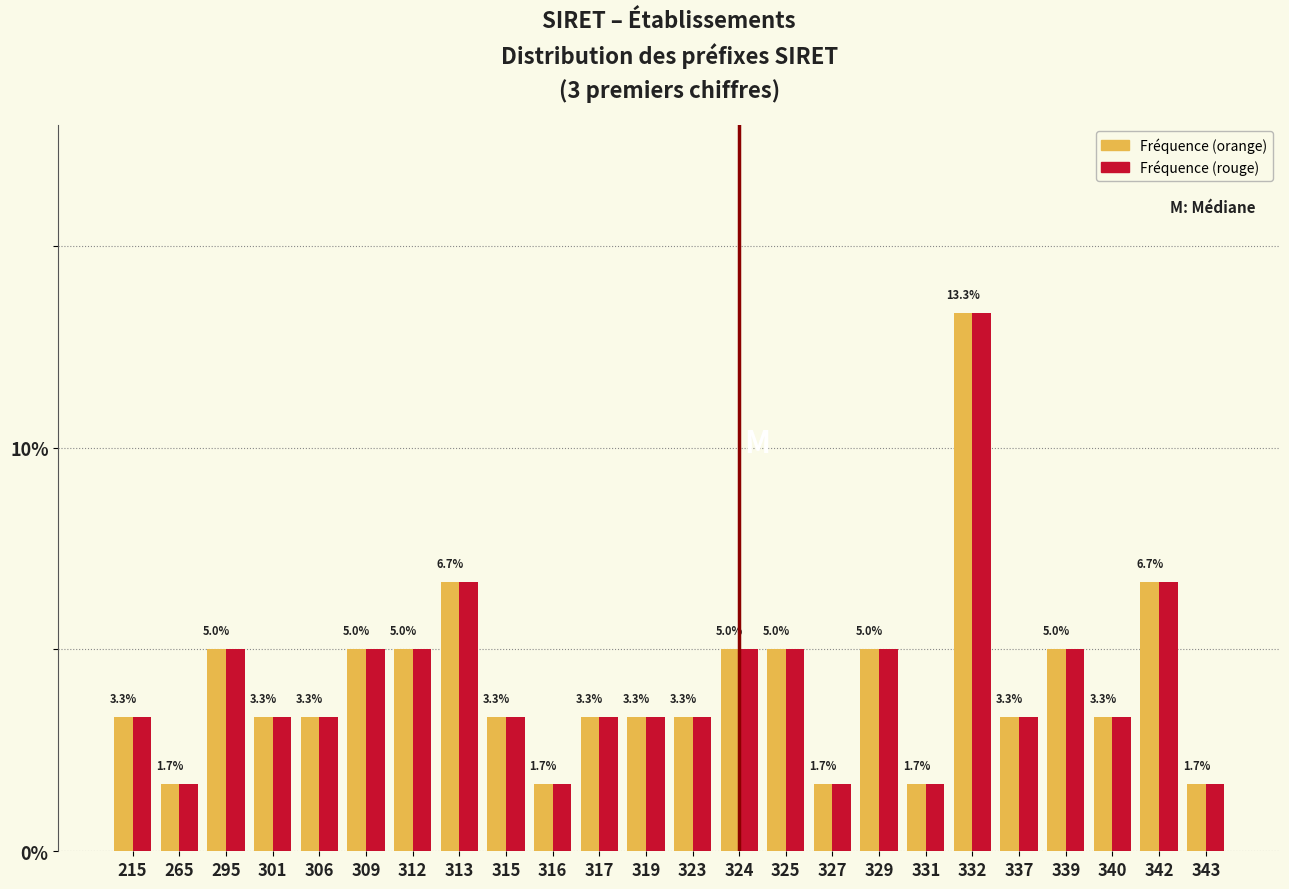

At which category is the sum across all series the highest?

332